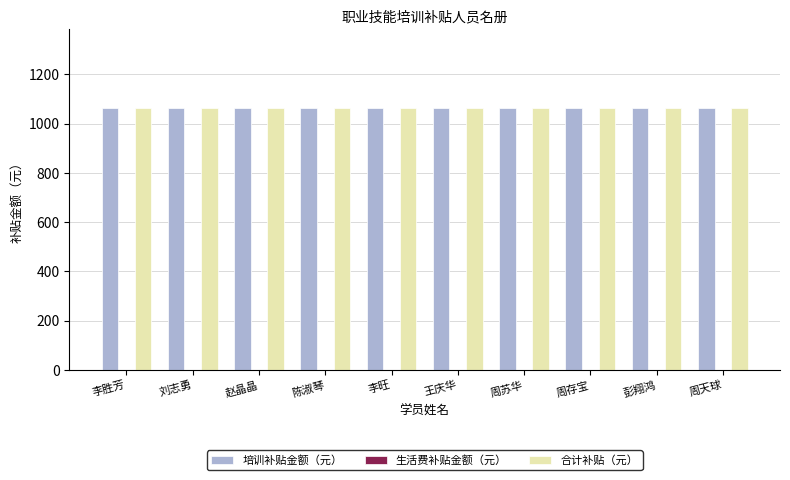

What is the spread (max minus min) of values at 陈淑琴?

1065